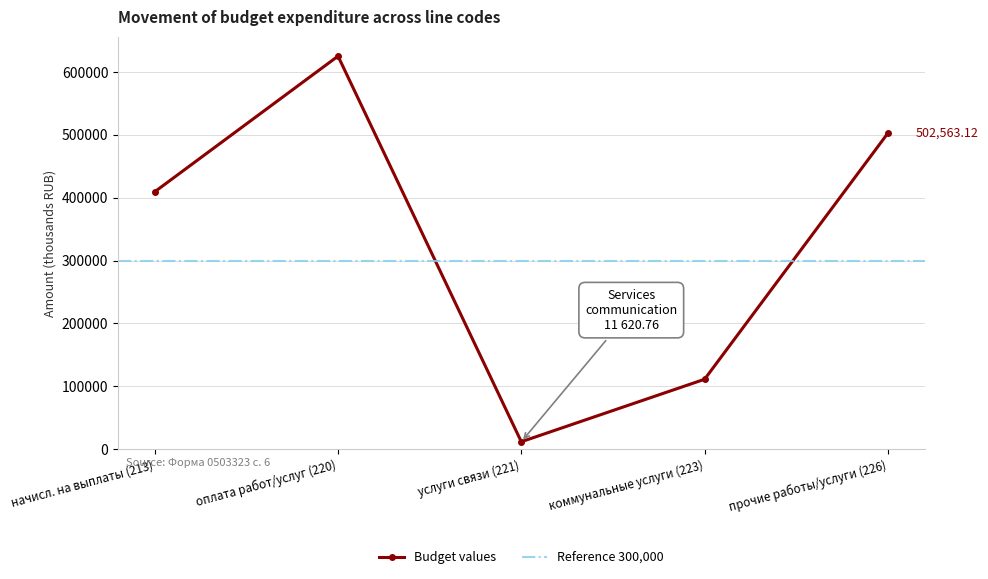

Does the chart display data point markers on the line(s)?

Yes